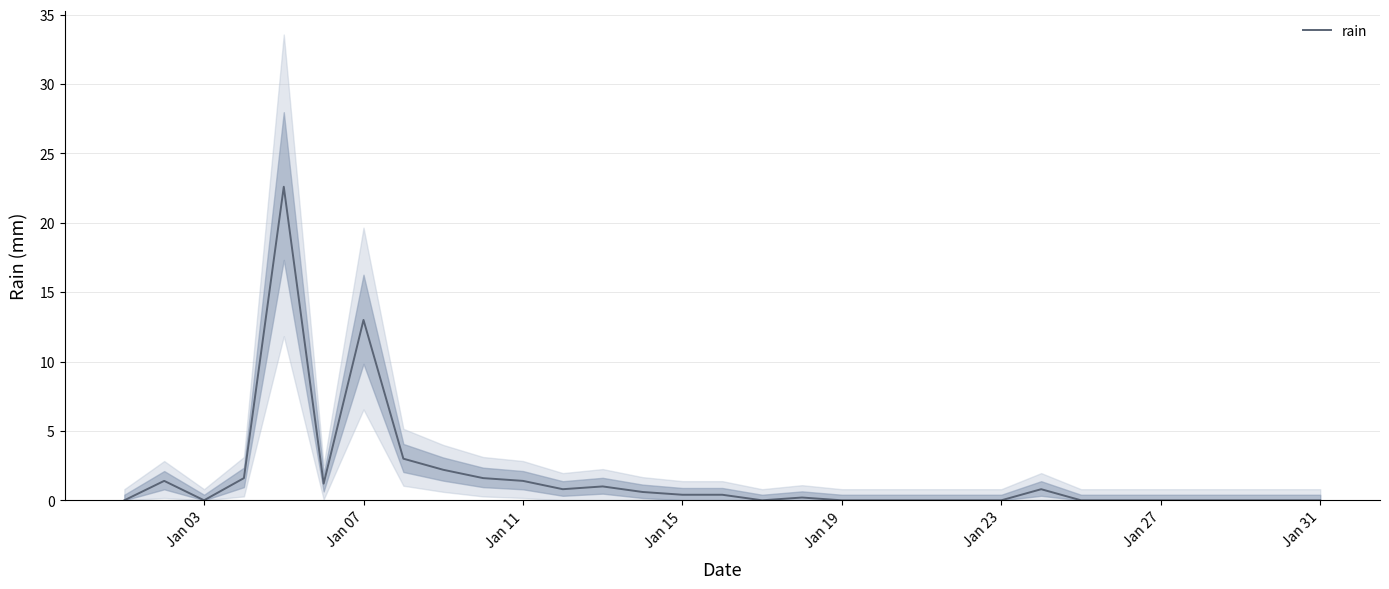

Where is rain nearest to the value 11?

Jan 07